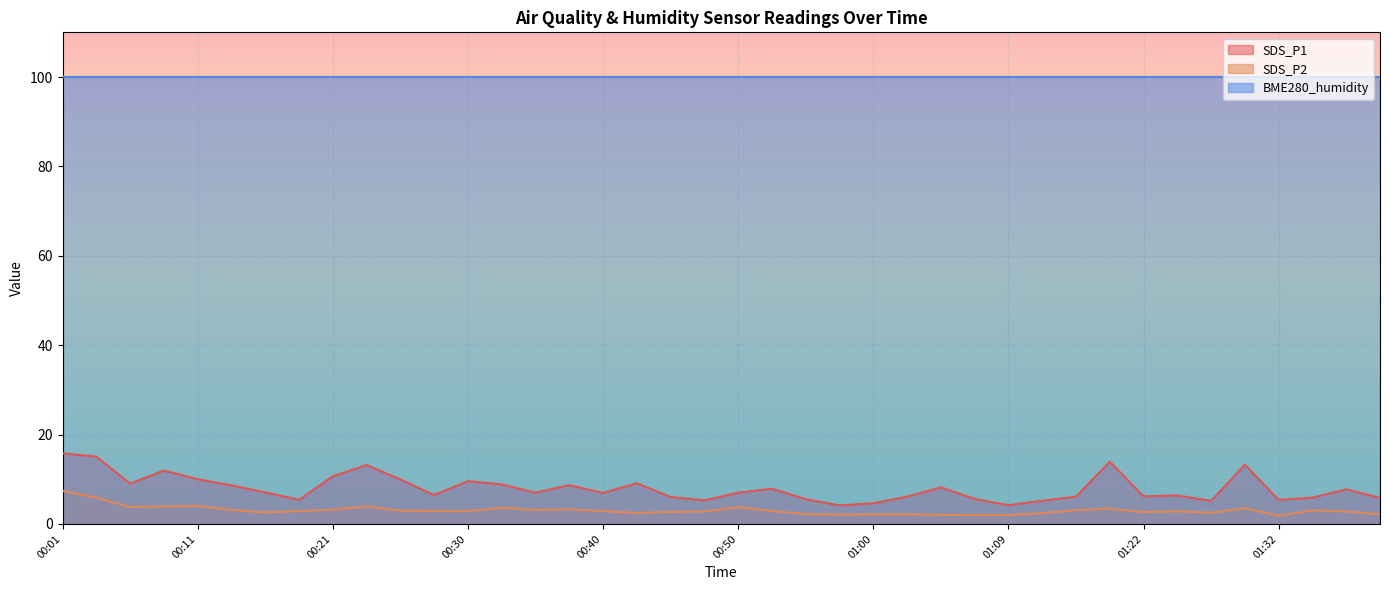

What is the difference between the maximum and minimum values in the SDS_P2 series?

5.6